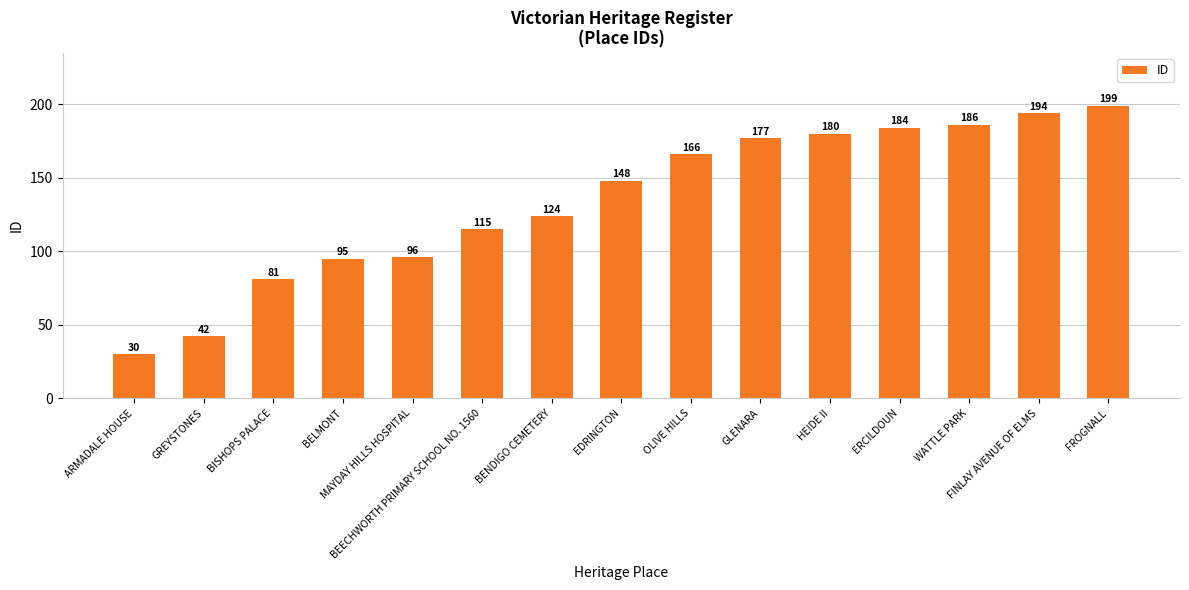

At which label is the value closest to 114?

BEECHWORTH PRIMARY SCHOOL NO. 1560